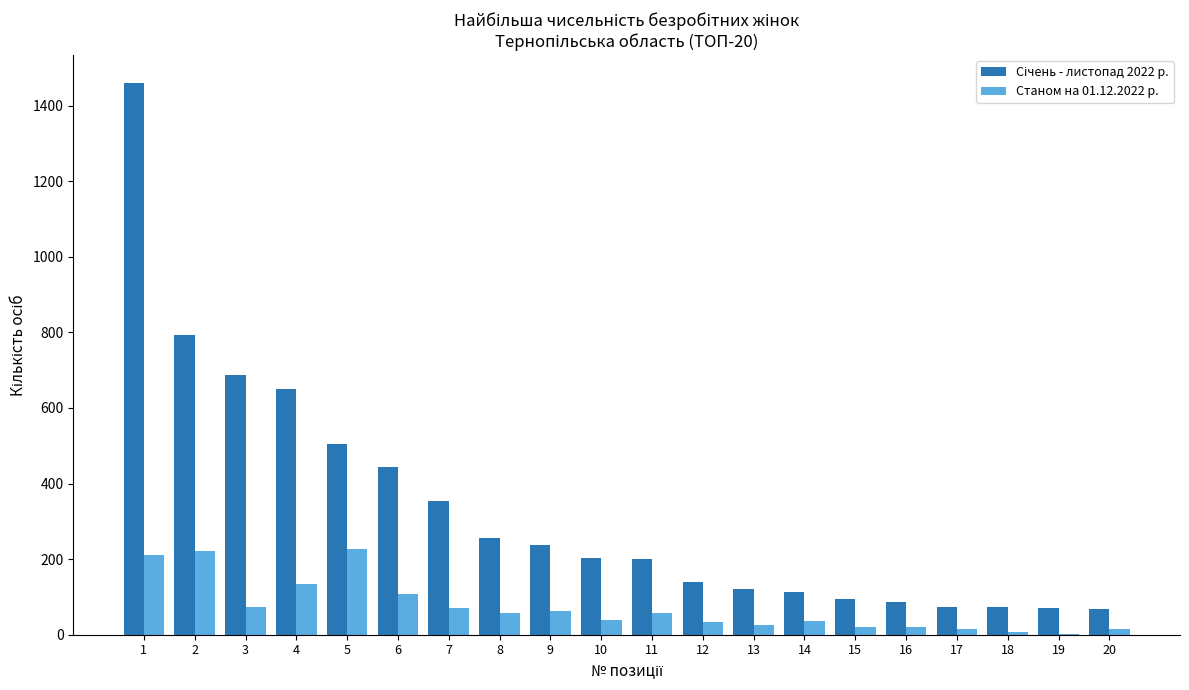

What is the greatest value displayed?

1461